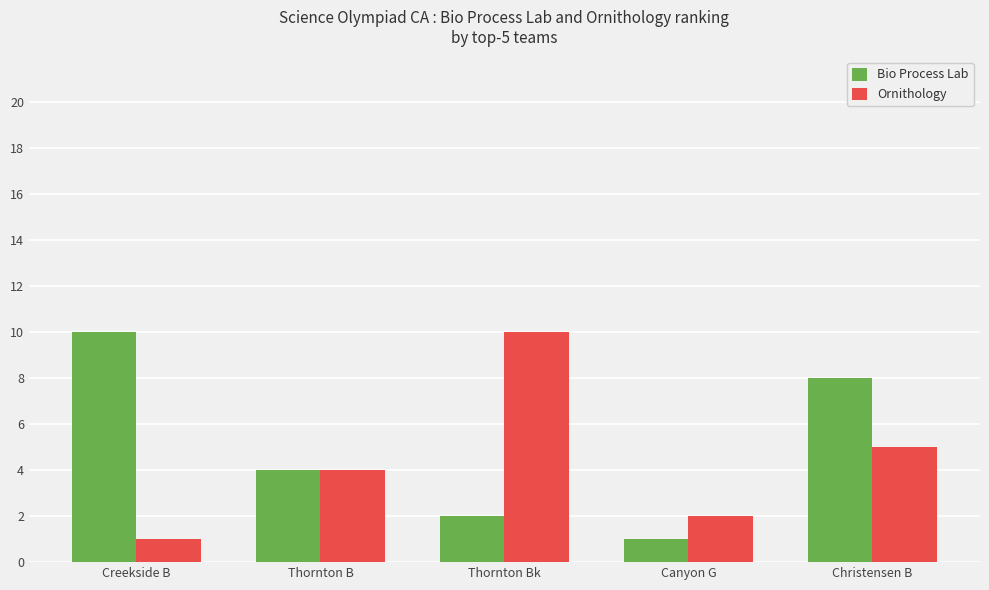

The Bio Process Lab series shows 7 at Thornton B. True or false?

False